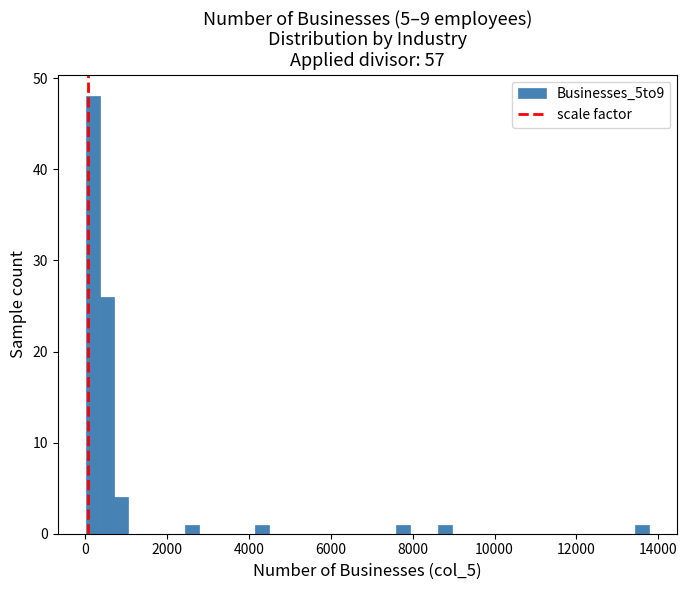

Read against the x-axis, roughly where is the centre of the tallest bar?

200